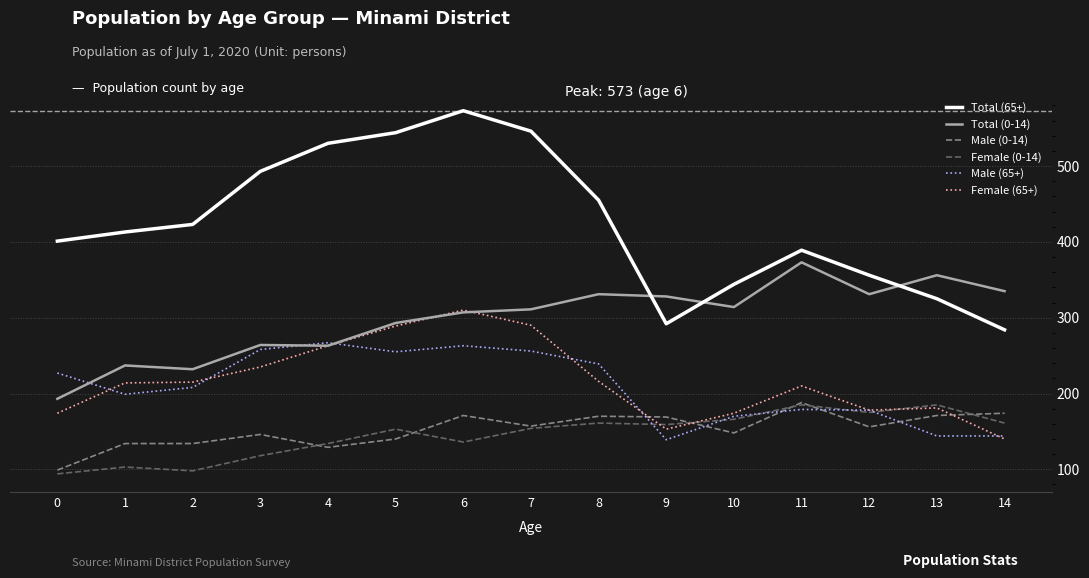

The Female (65+) series shows 87 at 3. True or false?

False